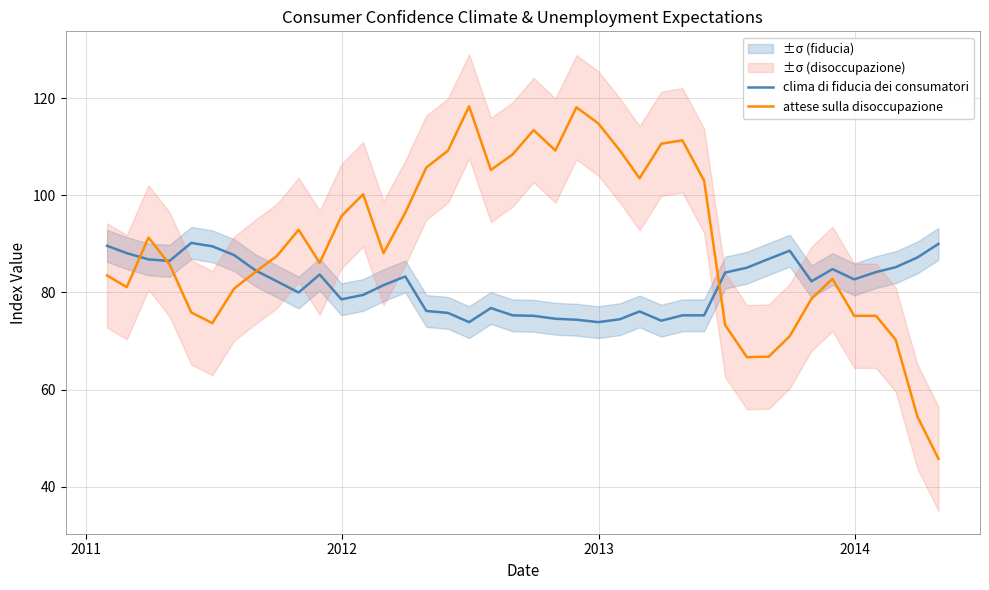

What is the minimum value for attese sulla disoccupazione?

45.8